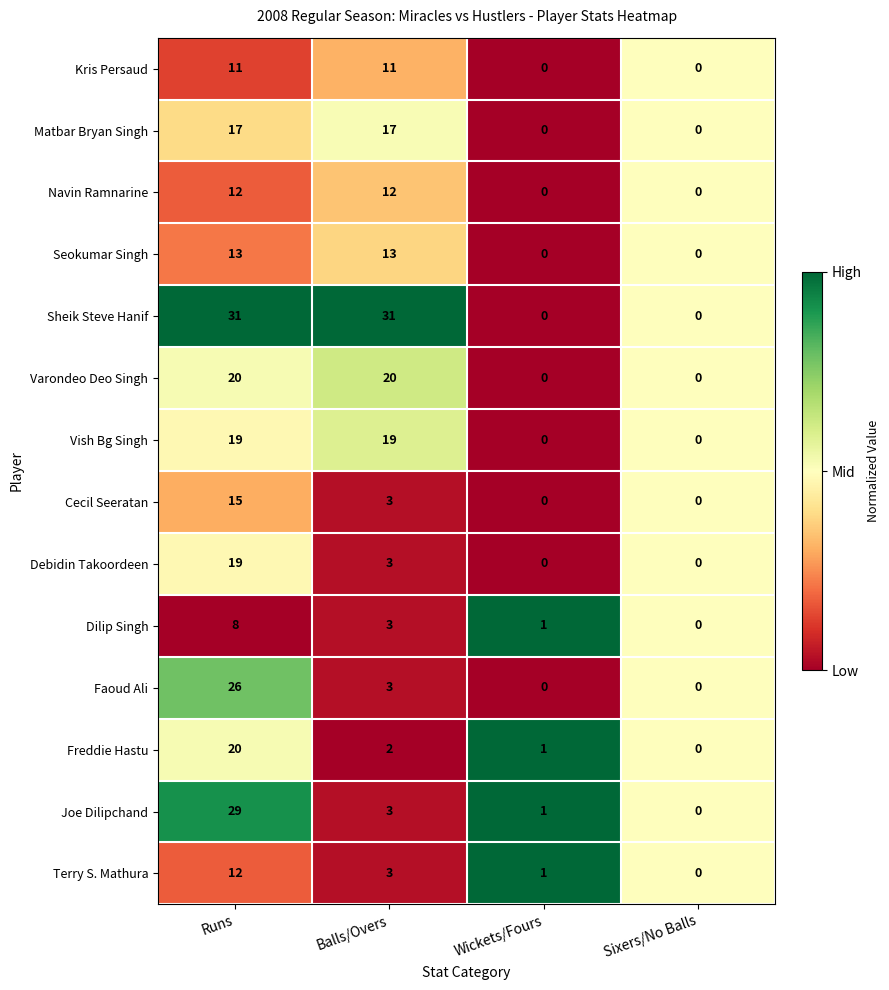

What is the difference between the maximum and minimum values in the Joe Dilipchand series?

29